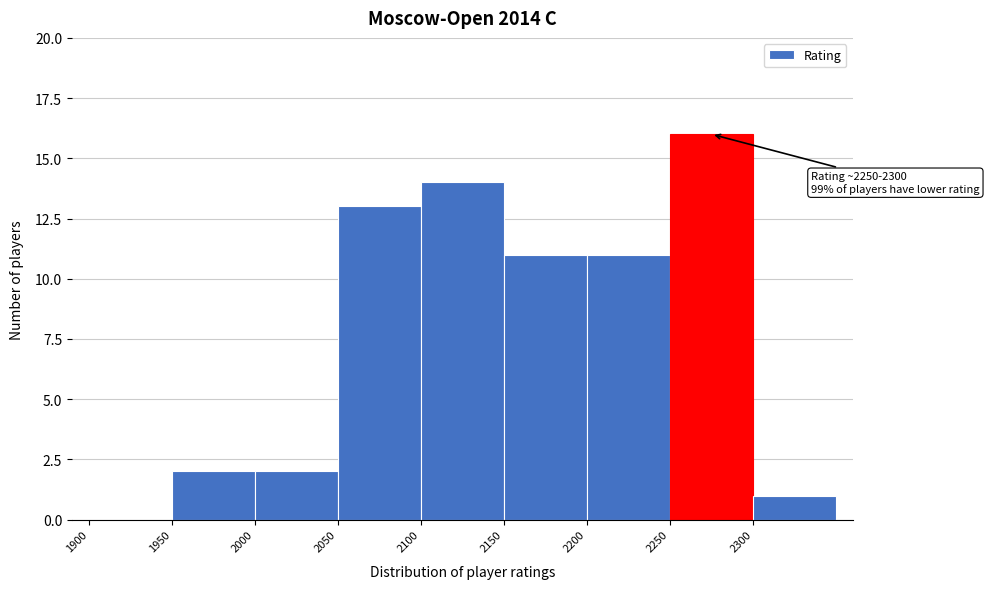

Over which range of the x-axis is the bar tallest?

2250 to 2300